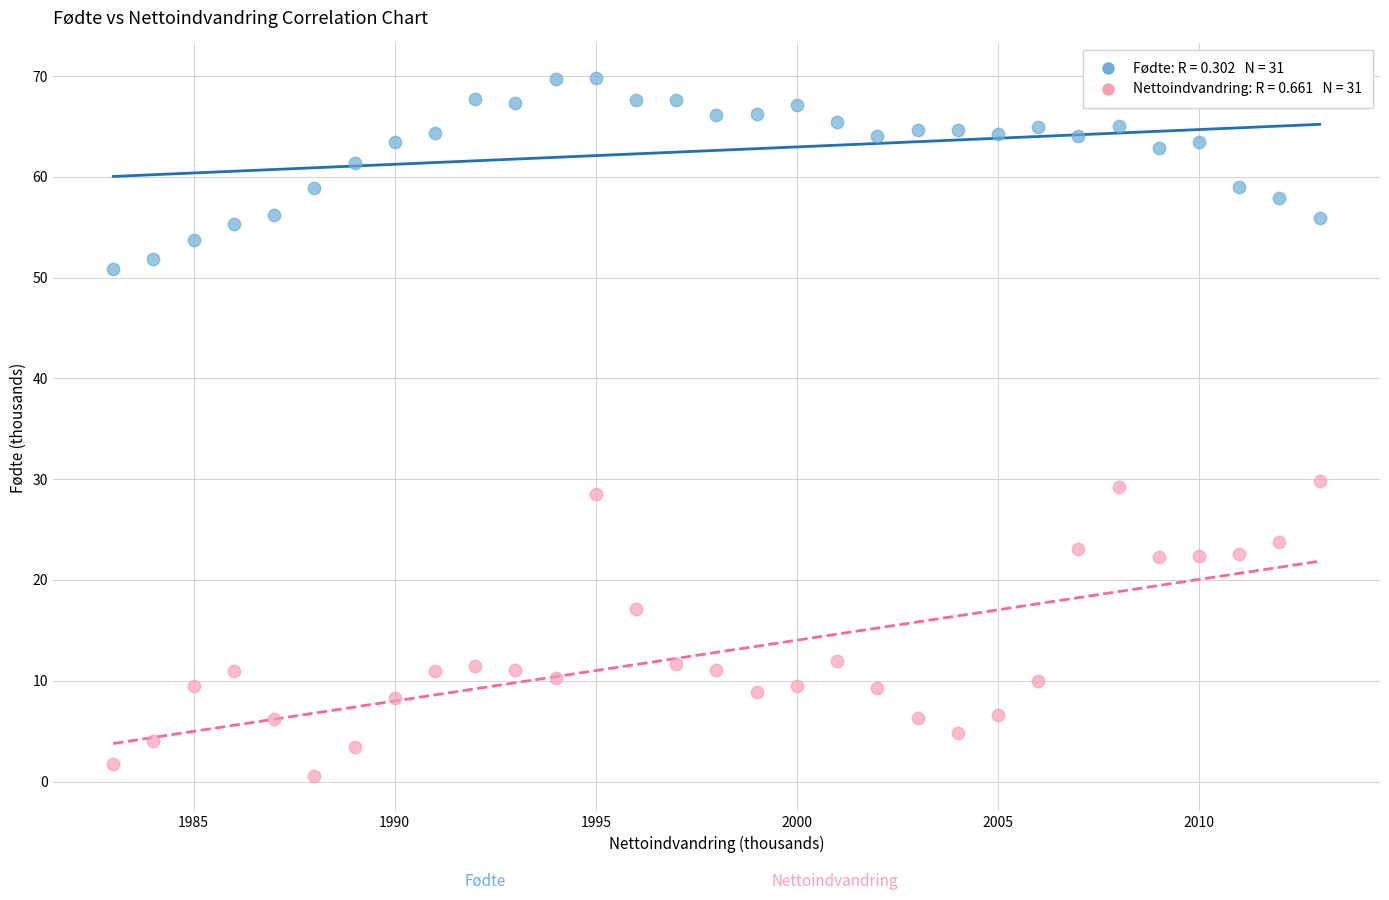

Across all data points, what is the range of X values (max minus min)?

30.0